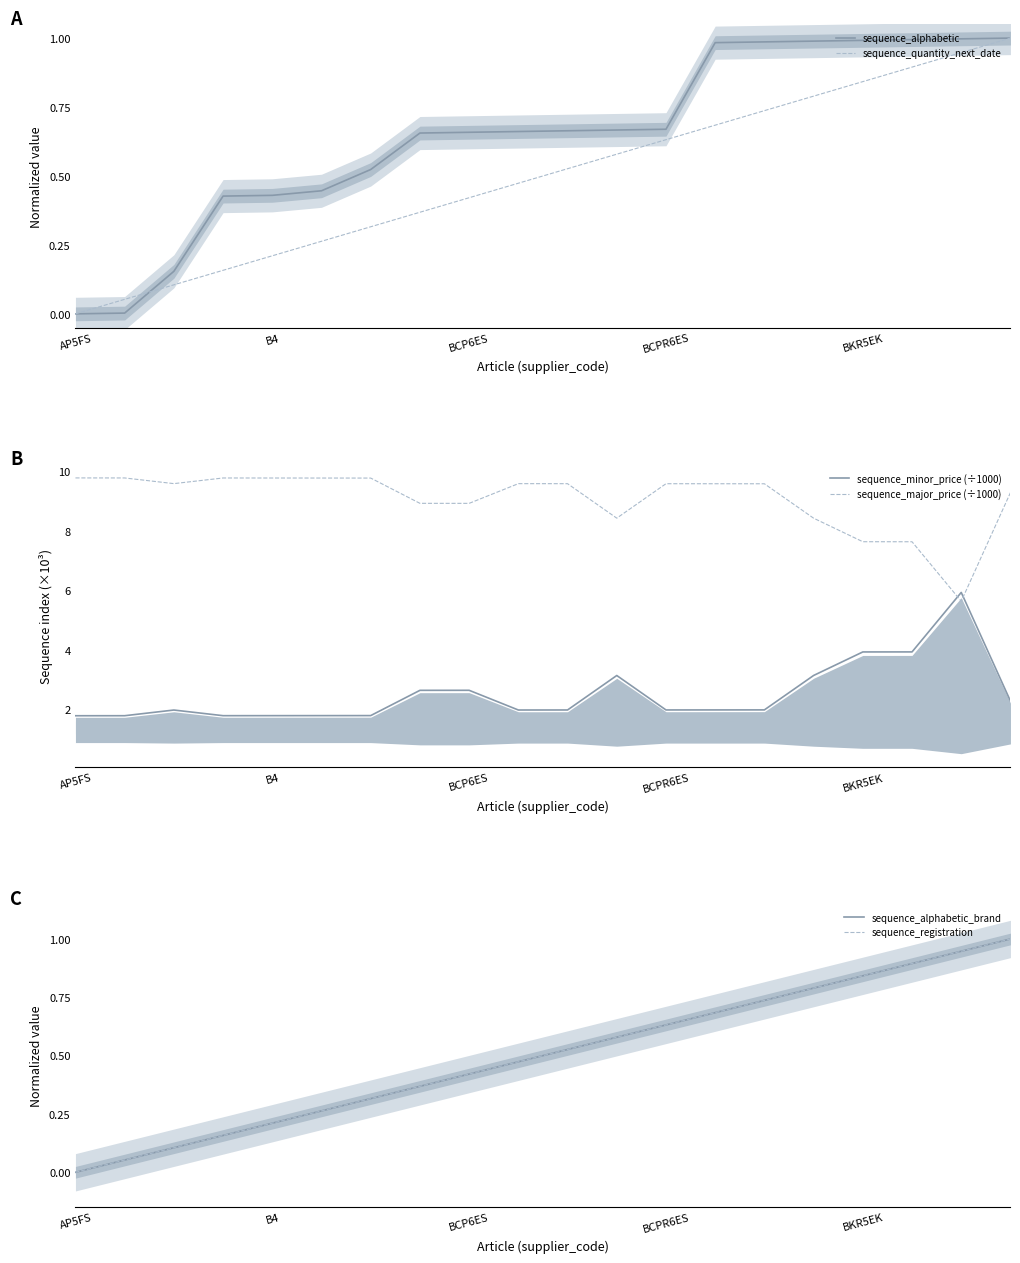

True or false: sequence_quantity_next_date and sequence_minor_price (÷1000) cross at least once.

False